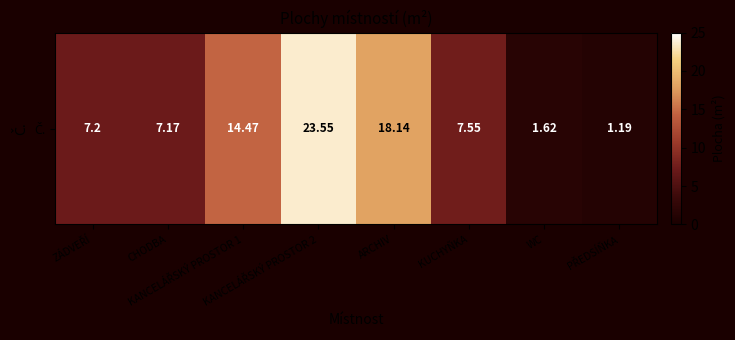

What is the sum of all values?

80.9